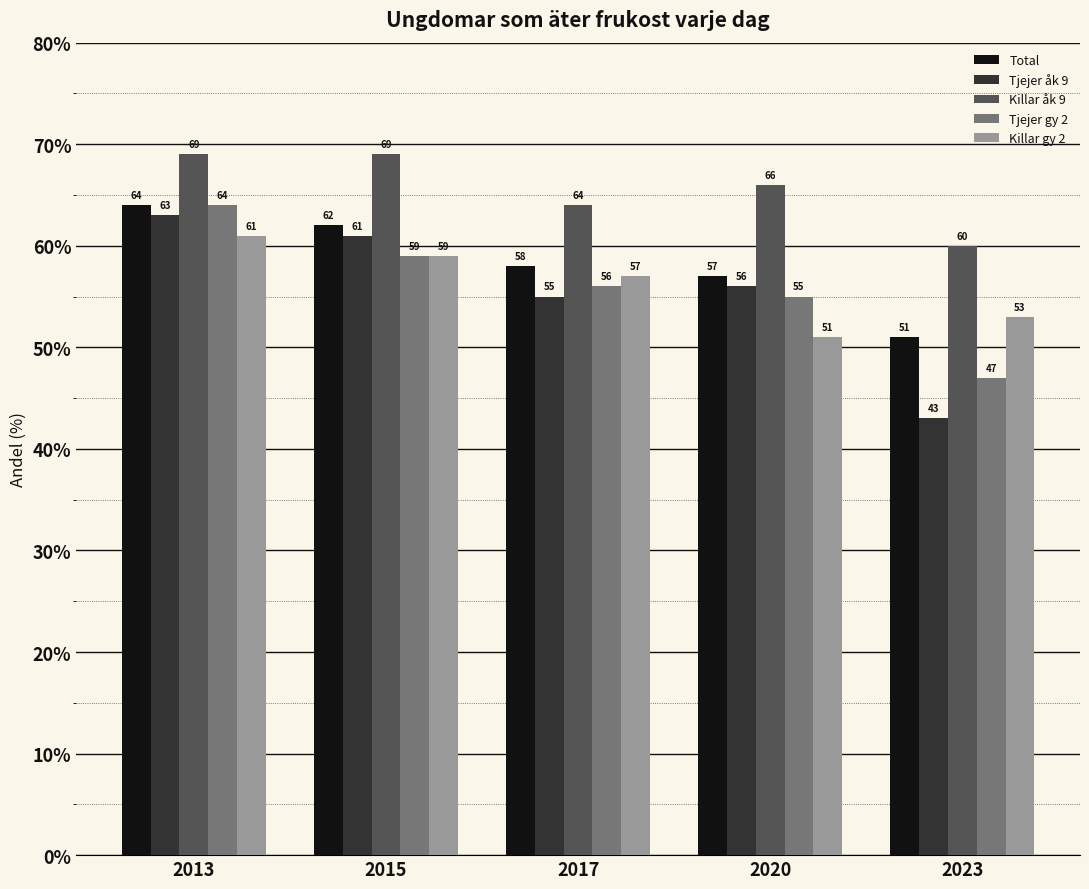

What is the smallest value displayed?

43